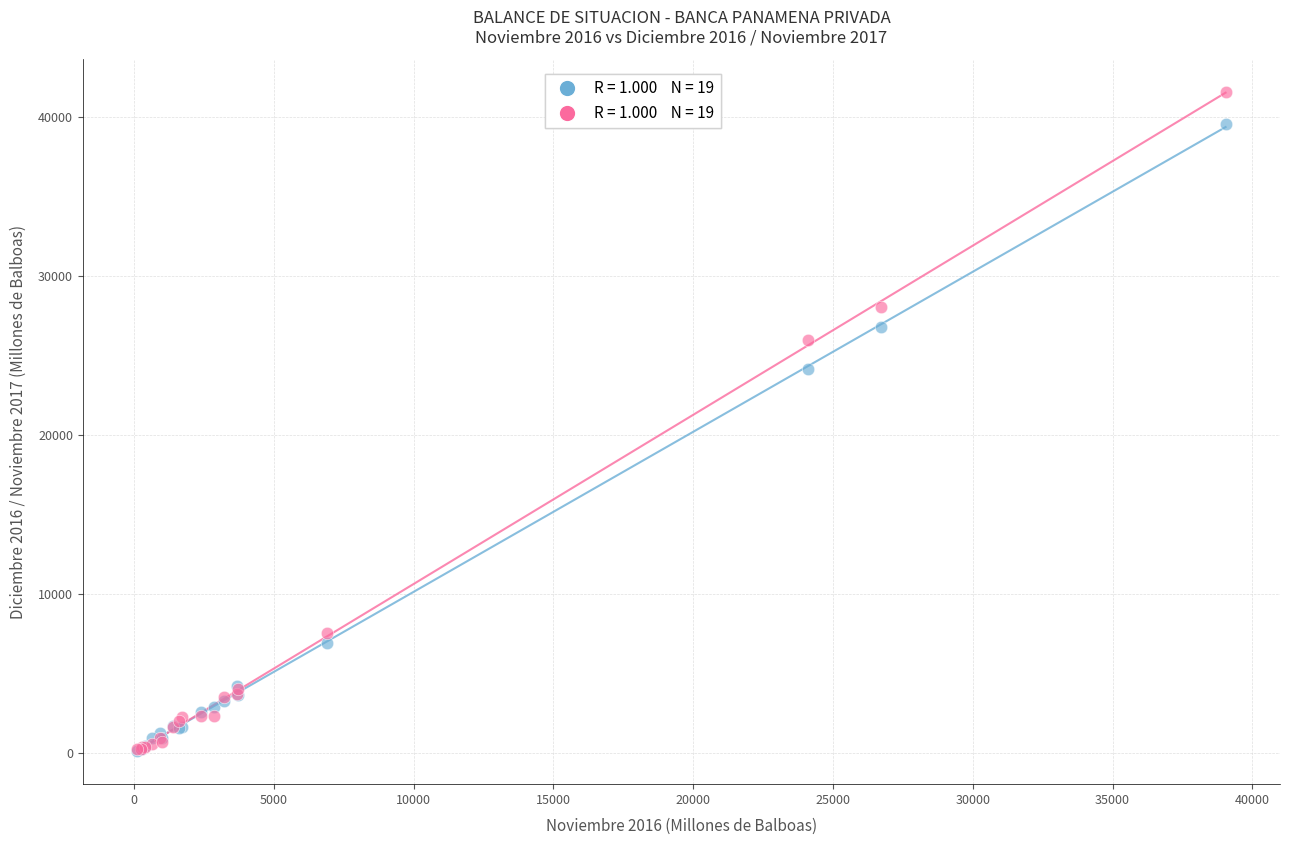

Across all series, what Y value is closest to 20837?

24151.0